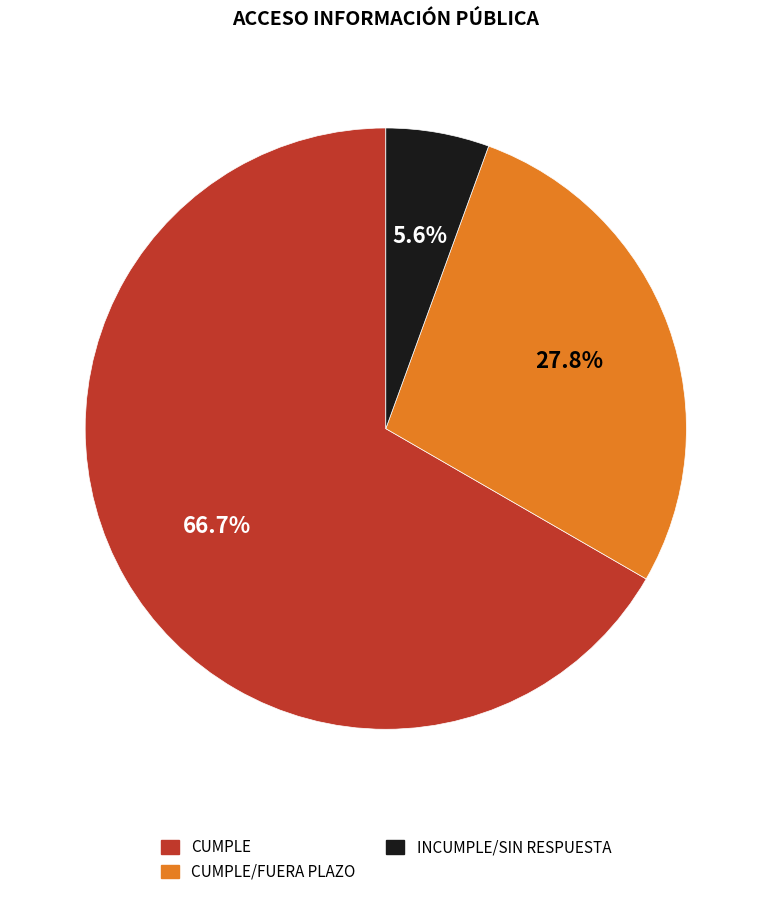

Is there a majority slice in this chart?

Yes